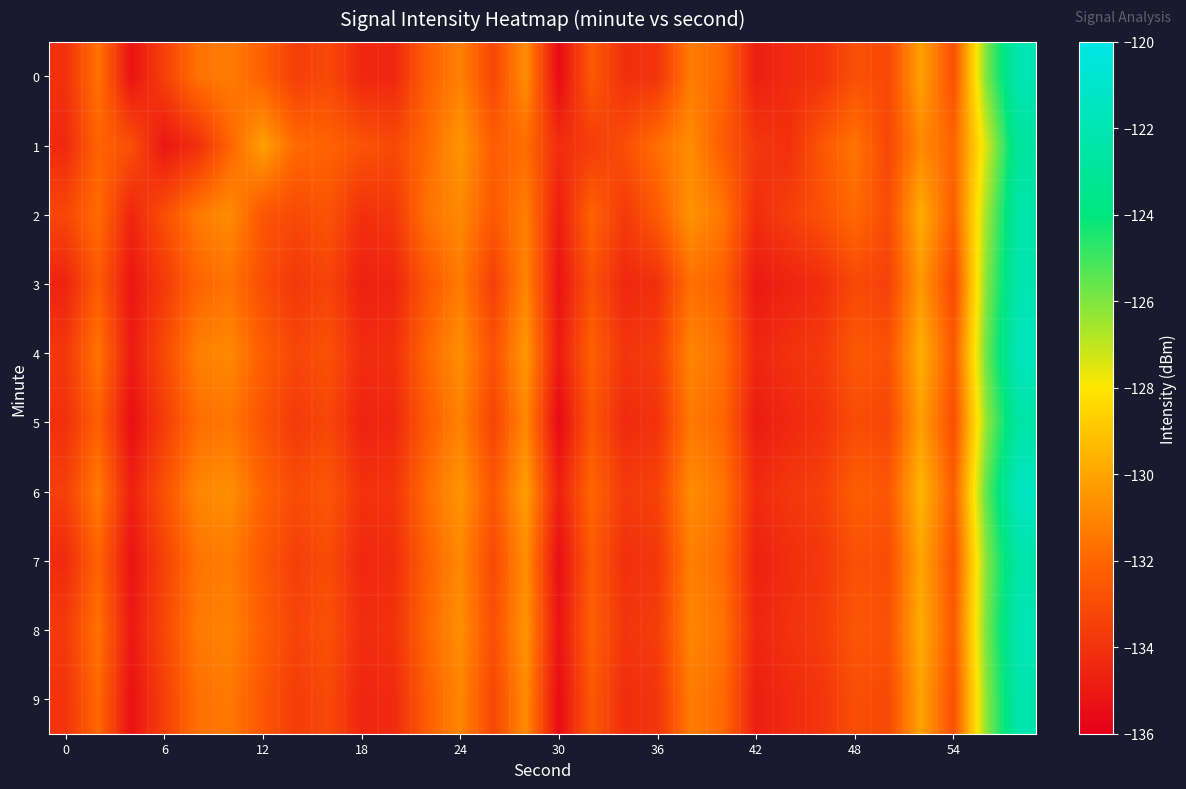

Reading left to right, list all the values displayed in this chart.

0: -134.0	-131.6	-135.2	-133.5	-131.6	-131.3	-132.2	-133.6	-133.1	-134.4	-134.4	-132.2	-131.2	-133.2	-130.7	-135.6	-132.5	-134.1	-133.9	-131.3	-132.0	-134.8	-134.2	-134.0	-132.9	-133.1	-130.1	-132.8	-125.9	-122.0
1: -134.4	-132.1	-132.8	-135.1	-134.2	-132.1	-130.2	-131.9	-132.1	-132.7	-133.1	-131.9	-130.5	-132.3	-131.8	-134.2	-133.6	-132.9	-131.7	-130.8	-132.4	-133.8	-134.1	-132.6	-131.5	-133.2	-130.9	-132.1	-127.3	-122.8
2: -133.2	-131.8	-134.5	-132.9	-131.4	-130.8	-132.6	-133.1	-132.7	-134.1	-133.8	-131.6	-130.9	-132.5	-131.2	-134.8	-132.1	-133.7	-132.4	-130.6	-131.5	-134.2	-133.5	-132.8	-131.9	-133.0	-129.8	-132.3	-126.5	-122.3
3: -134.6	-132.4	-135.1	-133.7	-132.1	-131.6	-132.9	-133.8	-133.3	-134.7	-134.5	-132.6	-131.3	-133.5	-131.0	-135.2	-132.8	-134.4	-134.1	-131.7	-132.2	-135.0	-134.6	-134.2	-133.1	-133.4	-130.4	-133.1	-126.1	-122.1
4: -133.8	-131.5	-134.9	-133.1	-131.2	-130.9	-132.3	-133.2	-132.8	-134.2	-134.1	-132.0	-130.7	-132.8	-130.4	-134.9	-132.2	-133.9	-133.6	-131.0	-131.7	-134.5	-134.0	-133.7	-132.5	-132.8	-129.7	-132.5	-125.7	-121.6
5: -134.1	-132.2	-135.4	-133.6	-131.8	-131.5	-132.7	-133.7	-133.2	-134.6	-134.4	-132.4	-131.1	-133.3	-130.9	-135.6	-132.6	-134.3	-134.0	-131.4	-132.0	-134.9	-134.4	-134.0	-133.0	-133.2	-130.2	-132.9	-126.3	-122.5
6: -133.5	-131.3	-134.7	-132.8	-131.0	-130.7	-132.1	-133.0	-132.6	-134.0	-133.9	-131.8	-130.5	-132.6	-130.2	-134.7	-132.0	-133.7	-133.4	-130.8	-131.5	-134.3	-133.8	-133.5	-132.3	-132.6	-129.5	-132.3	-125.5	-121.4
7: -134.3	-132.1	-135.2	-133.4	-131.6	-131.3	-132.5	-133.5	-133.0	-134.4	-134.2	-132.2	-130.9	-133.1	-130.7	-135.4	-132.4	-134.1	-133.8	-131.2	-131.8	-134.7	-134.2	-133.8	-132.8	-133.0	-130.0	-132.7	-126.1	-122.3
8: -133.7	-131.6	-135.0	-133.2	-131.4	-131.1	-132.3	-133.3	-132.8	-134.2	-134.0	-132.0	-130.7	-132.9	-130.5	-135.2	-132.2	-133.9	-133.6	-131.0	-131.6	-134.5	-134.0	-133.6	-132.6	-132.8	-129.8	-132.5	-125.9	-121.9
9: -134.0	-131.9	-135.3	-133.5	-131.7	-131.4	-132.6	-133.6	-133.1	-134.5	-134.3	-132.3	-131.0	-133.2	-130.8	-135.5	-132.5	-134.2	-133.9	-131.3	-131.9	-134.8	-134.3	-133.9	-132.9	-133.1	-130.1	-132.8	-126.2	-122.2